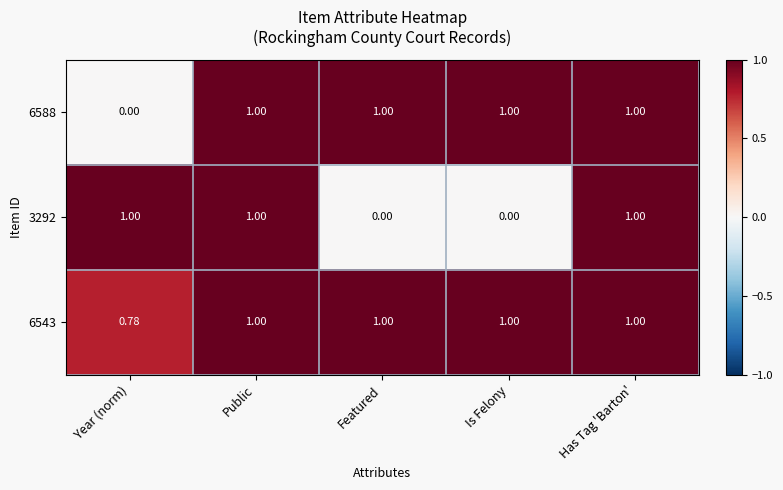

What is the spread (max minus min) of values at Is Felony?

1.0